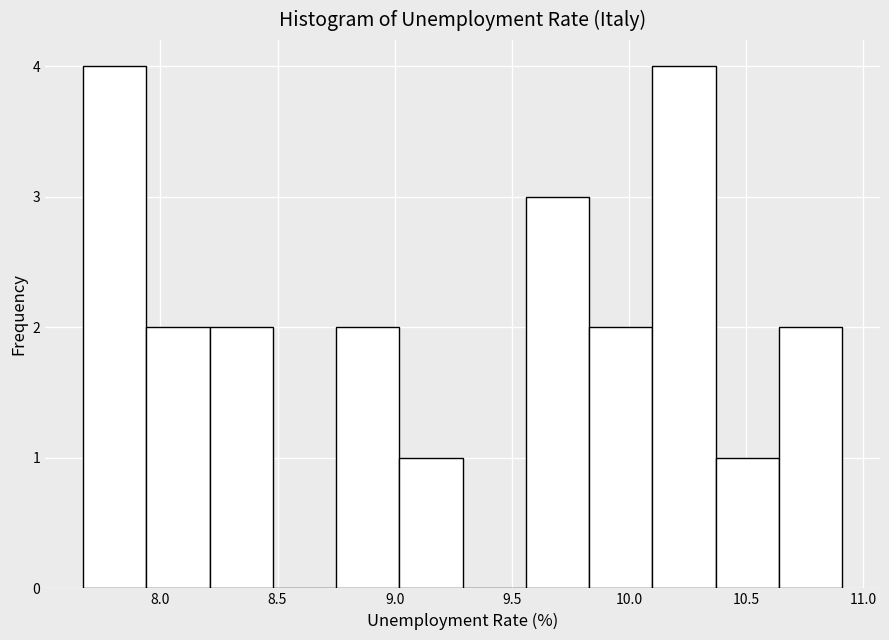

How tall is the bar that spans 10.37 to 10.64 on the x-axis? Neither the bar edges nor the heights are printed on the chart, so give them approximately, as read against the axes.

1